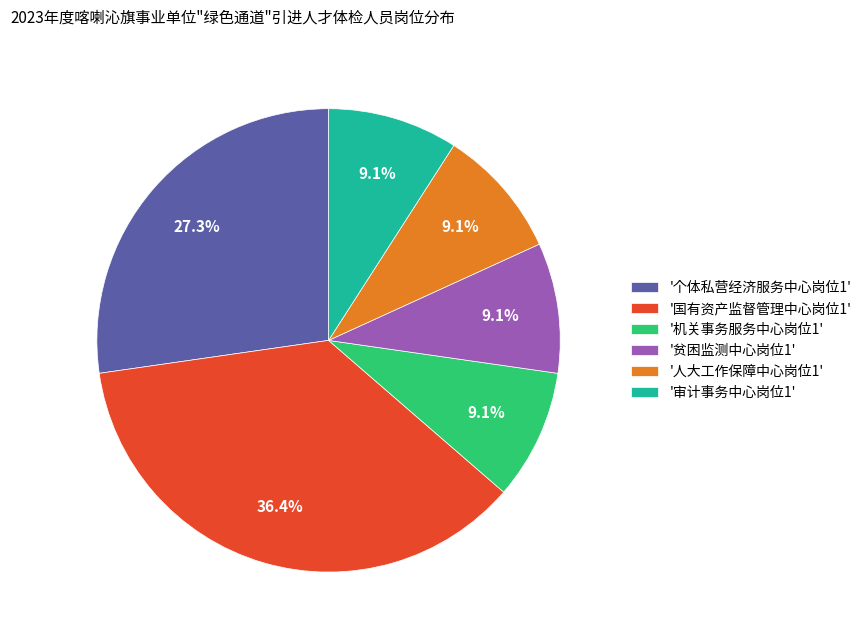

What portion of the pie excludes '个体私营经济服务中心岗位1'?

72.7%